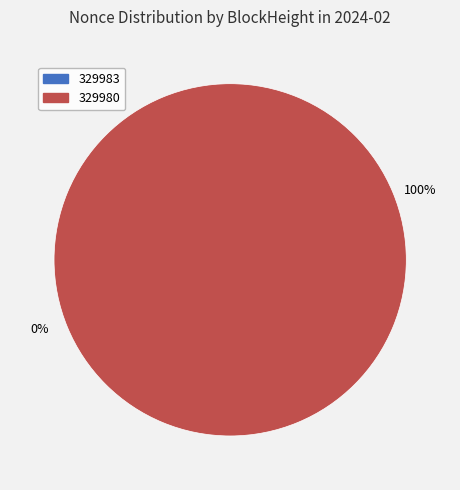

The 329980 slice represents 100% of the pie. True or false?

True